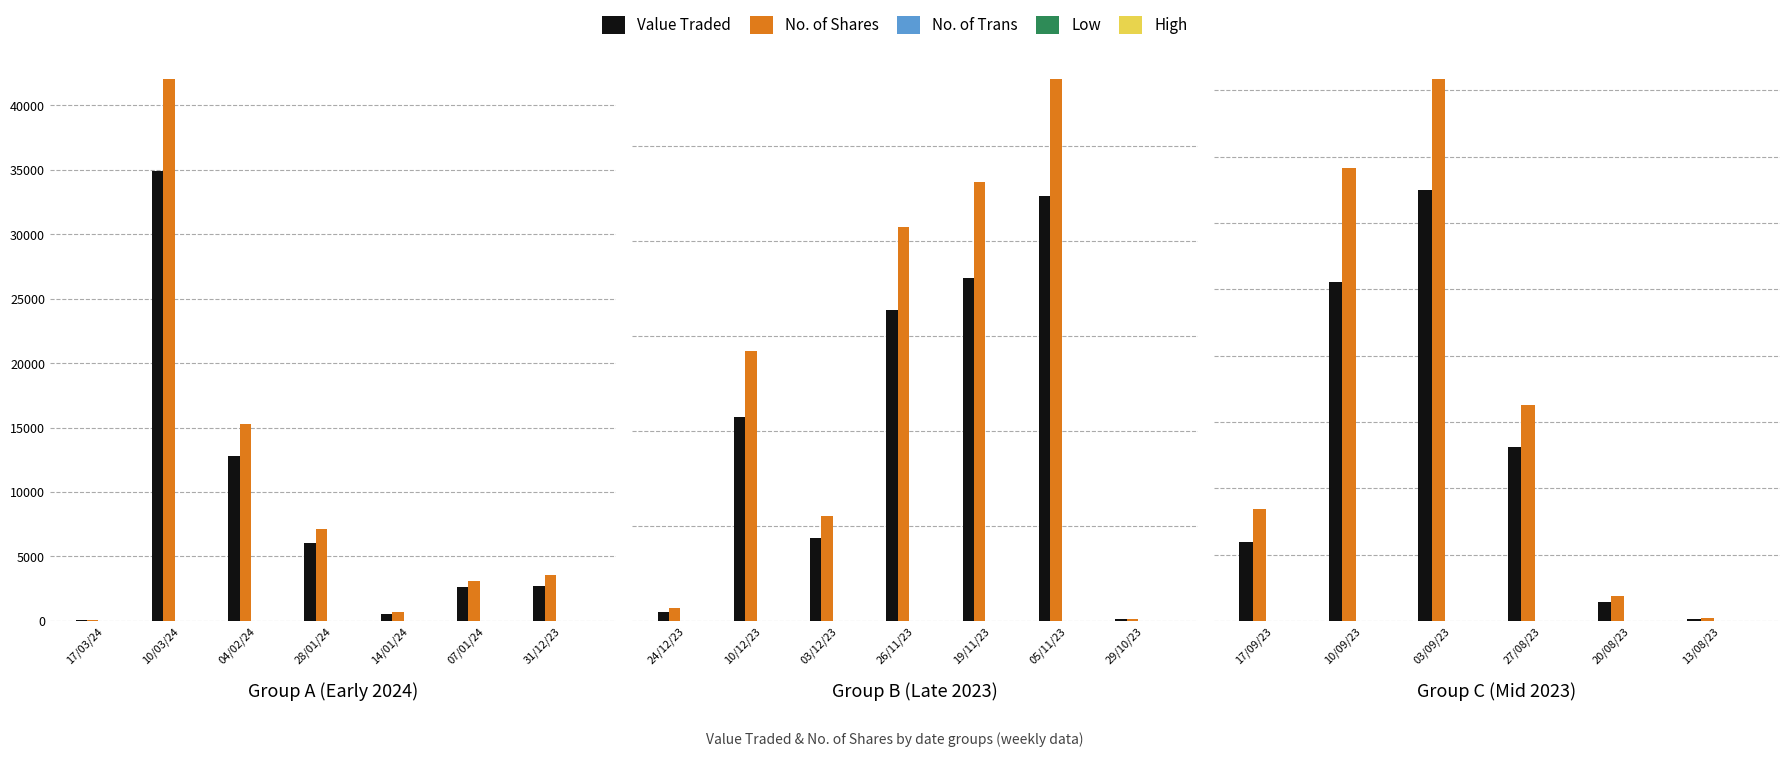

What position from the left is 17/09/23?

1